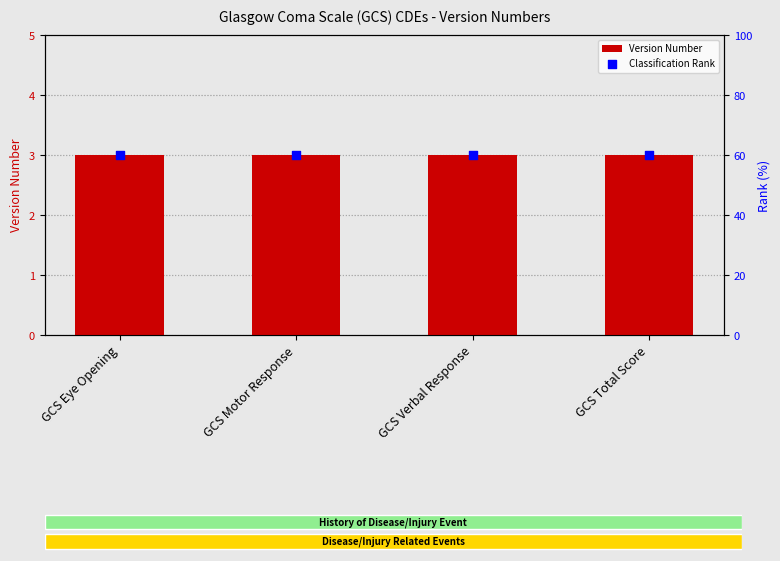

At which category is the sum across all series the highest?

GCS Eye Opening